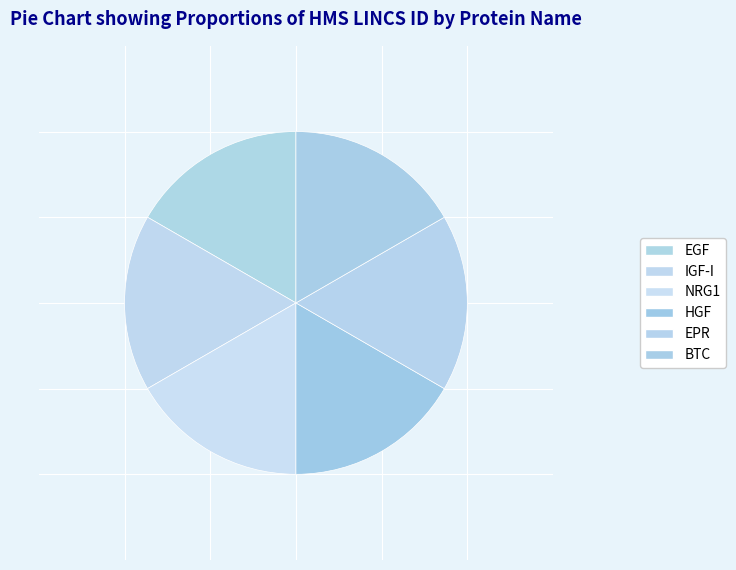

Is the sum of NRG1 and HGF greater than half?

No